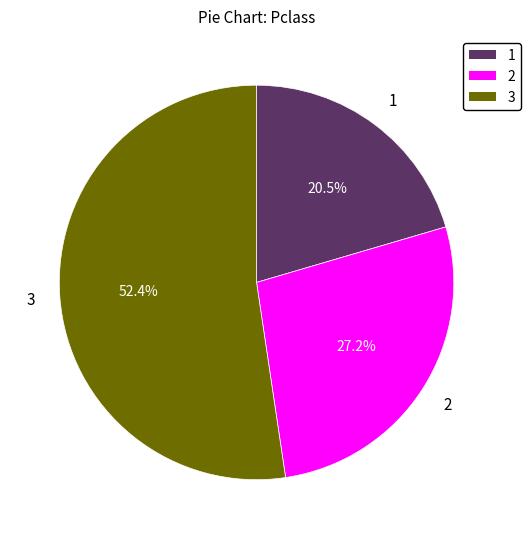

What is the largest slice in the pie chart?

3